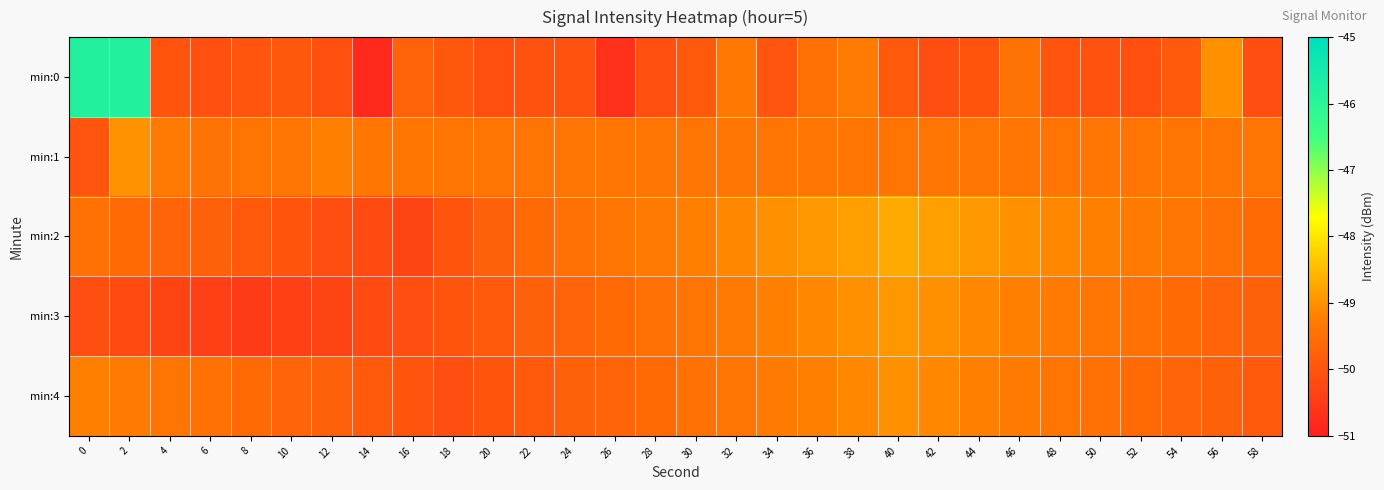

What is the maximum value shown in the chart?

-45.8